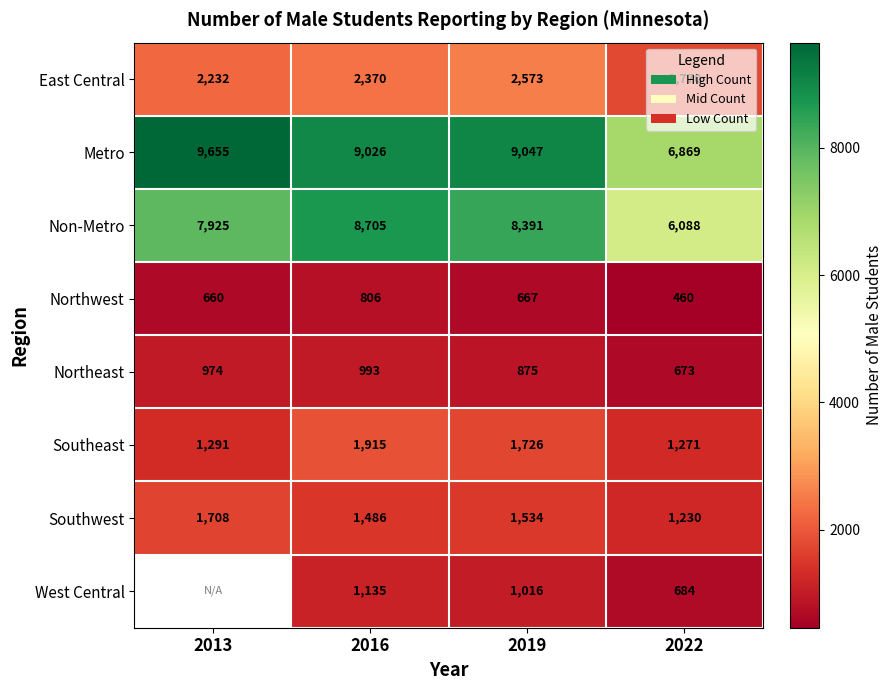

At which category is the sum across all series the highest?

2016